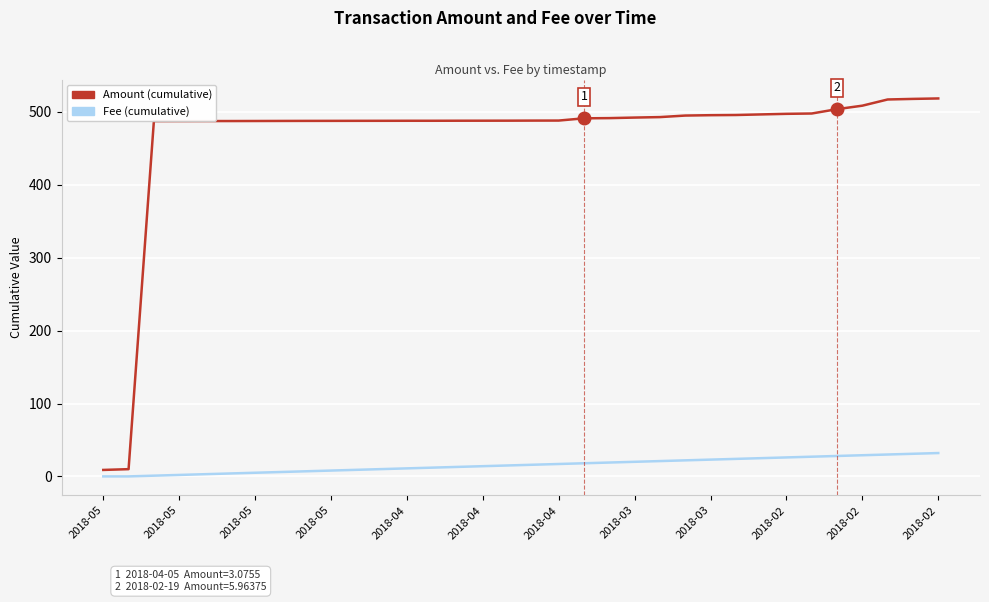

List the series in order of their peak value, highest first.

Amount (cumulative), Fee (cumulative)